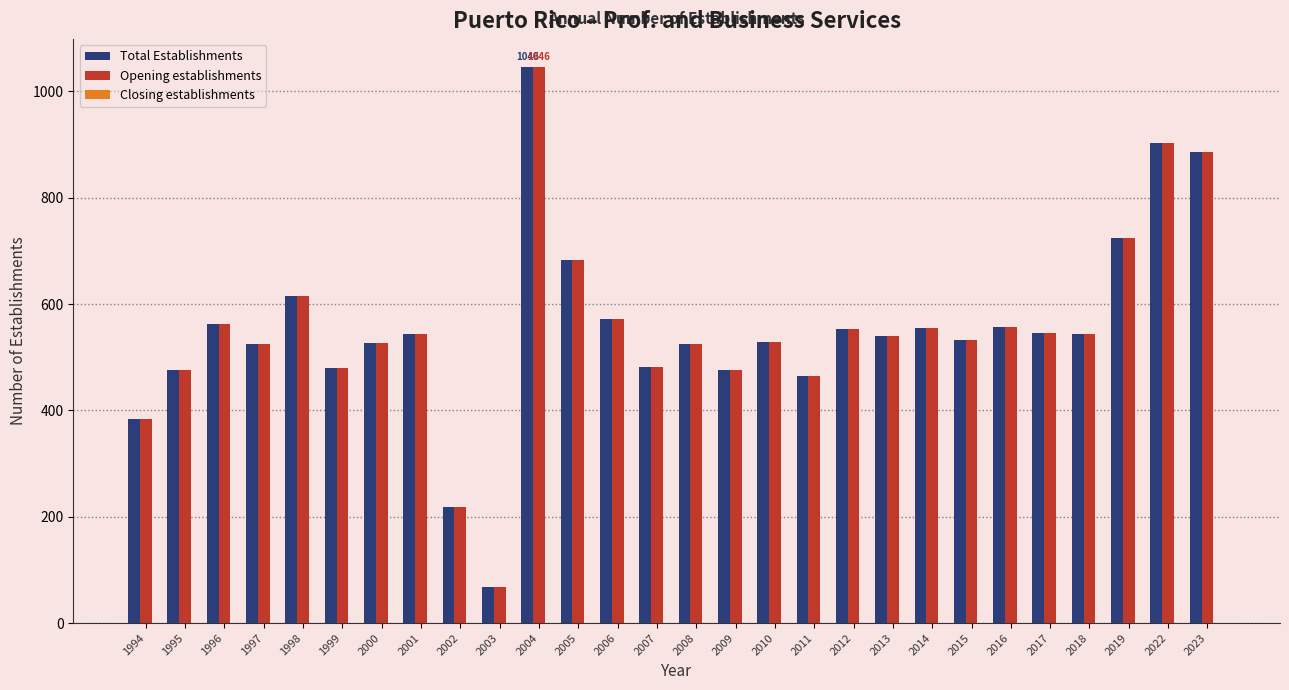

What is the difference between the Opening establishments values at 2004 and 1998?

430